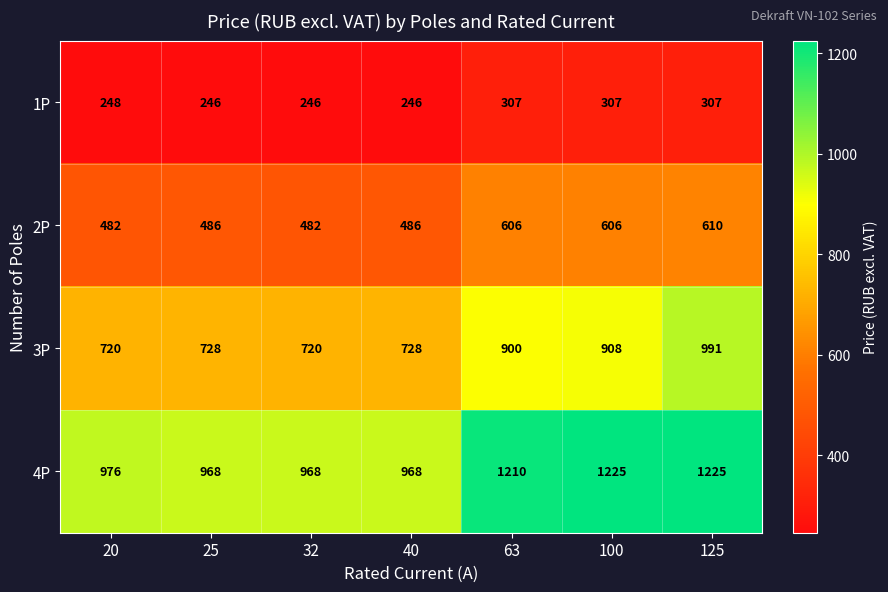

Reading right to left, list all the values displayed in this chart.

1P: 125=307	100=307	63=307	40=246	32=246	25=246	20=248
2P: 125=610	100=606	63=606	40=486	32=482	25=486	20=482
3P: 125=991	100=908	63=900	40=728	32=720	25=728	20=720
4P: 125=1225	100=1225	63=1210	40=968	32=968	25=968	20=976